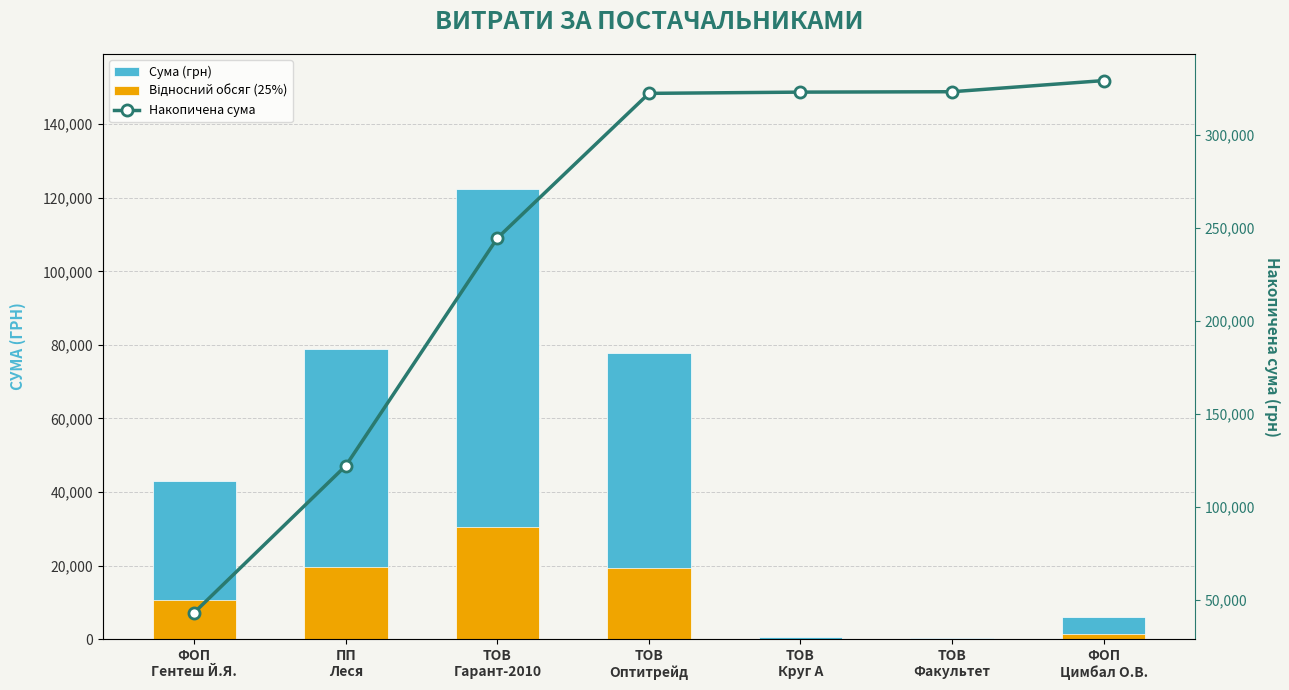

Does the chart contain stacked bars?

No